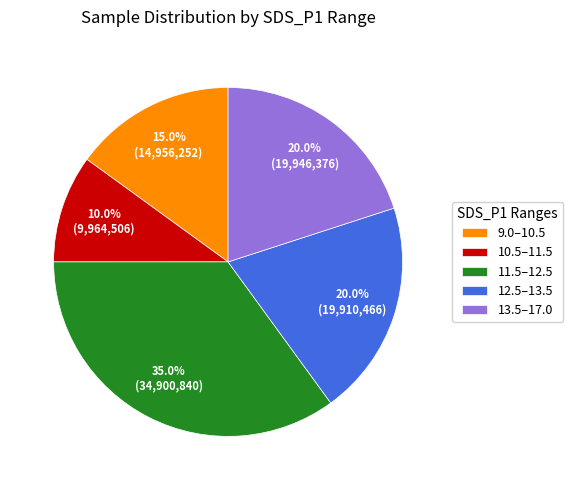

What is the ratio of the value at 9.0–10.5 to the value at 11.5–12.5?

0.4